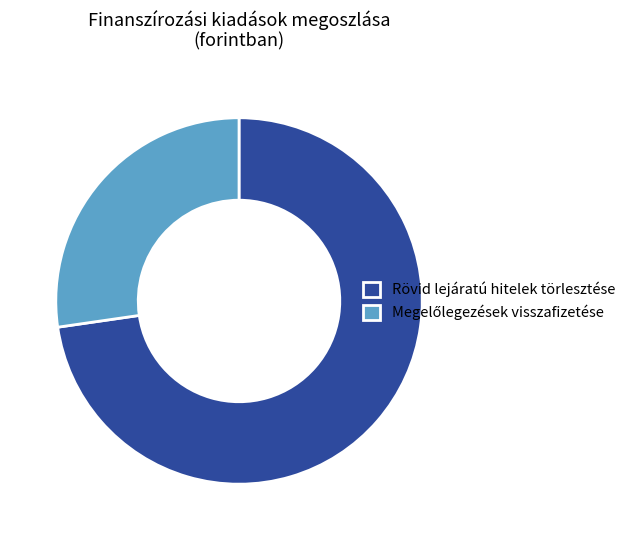

Is there a majority slice in this chart?

Yes